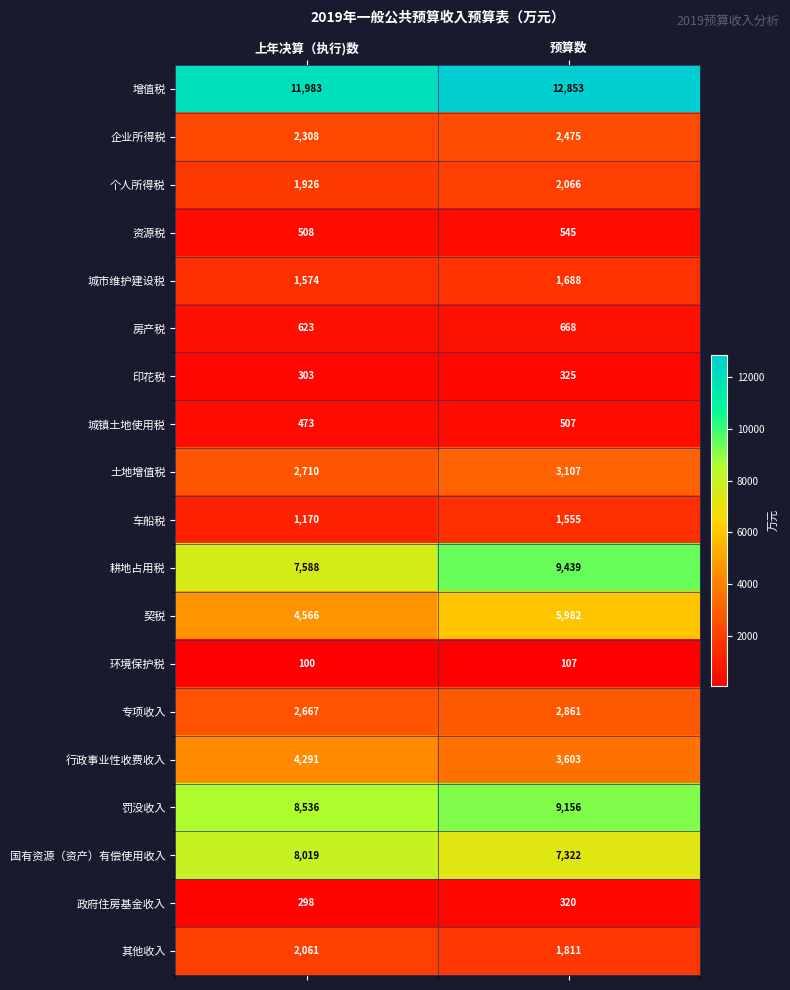

Where is 政府住房基金收入 nearest to the value 309?

上年决算（执行)数